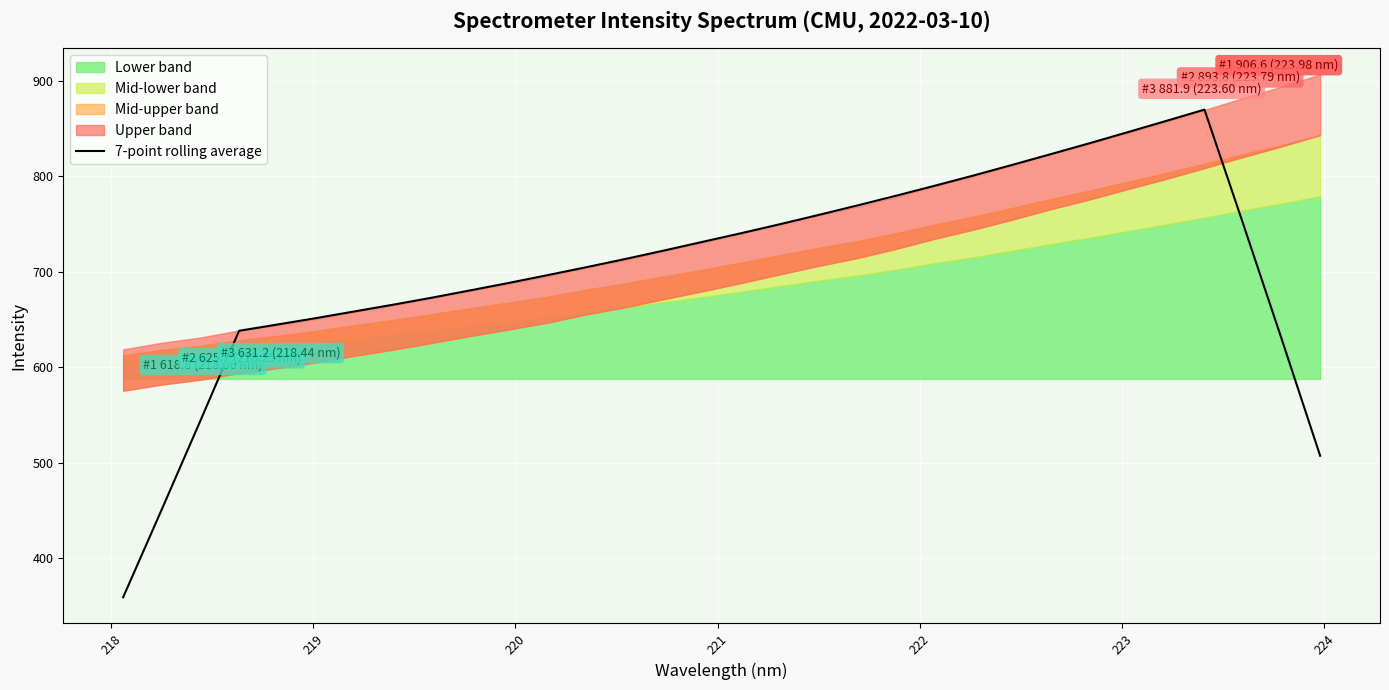

What is the highest value of the 7-point rolling average series?

869.8